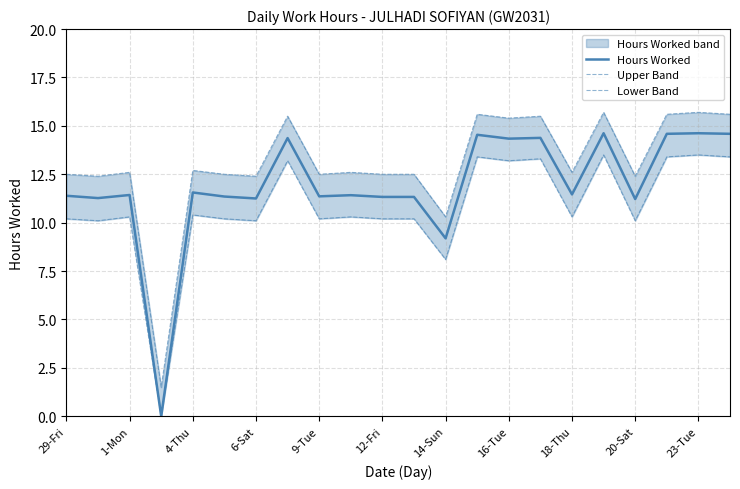

At which label does Lower Band reach its peak?

17